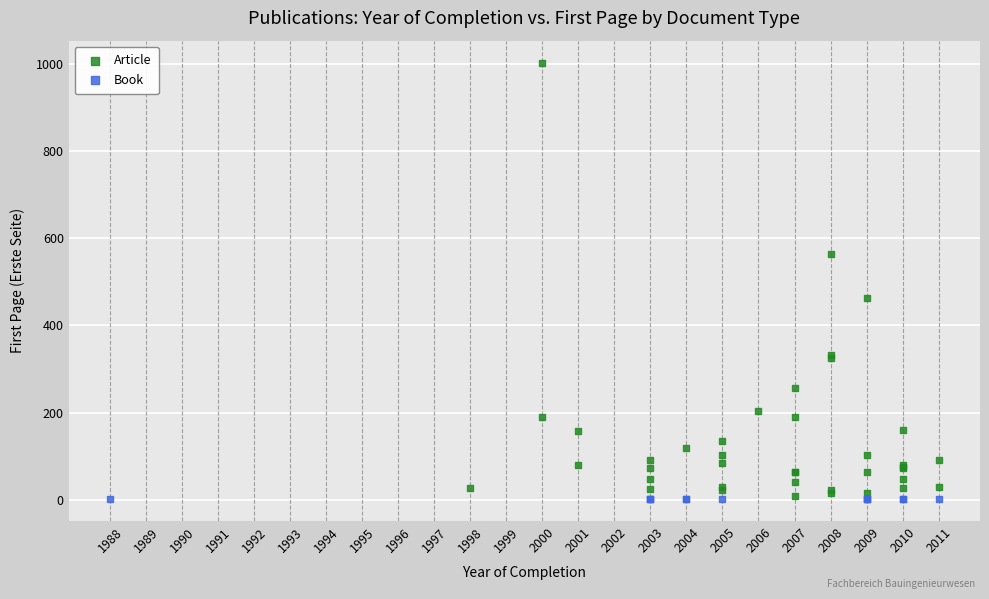

Which series contains the highest Y value?

Article